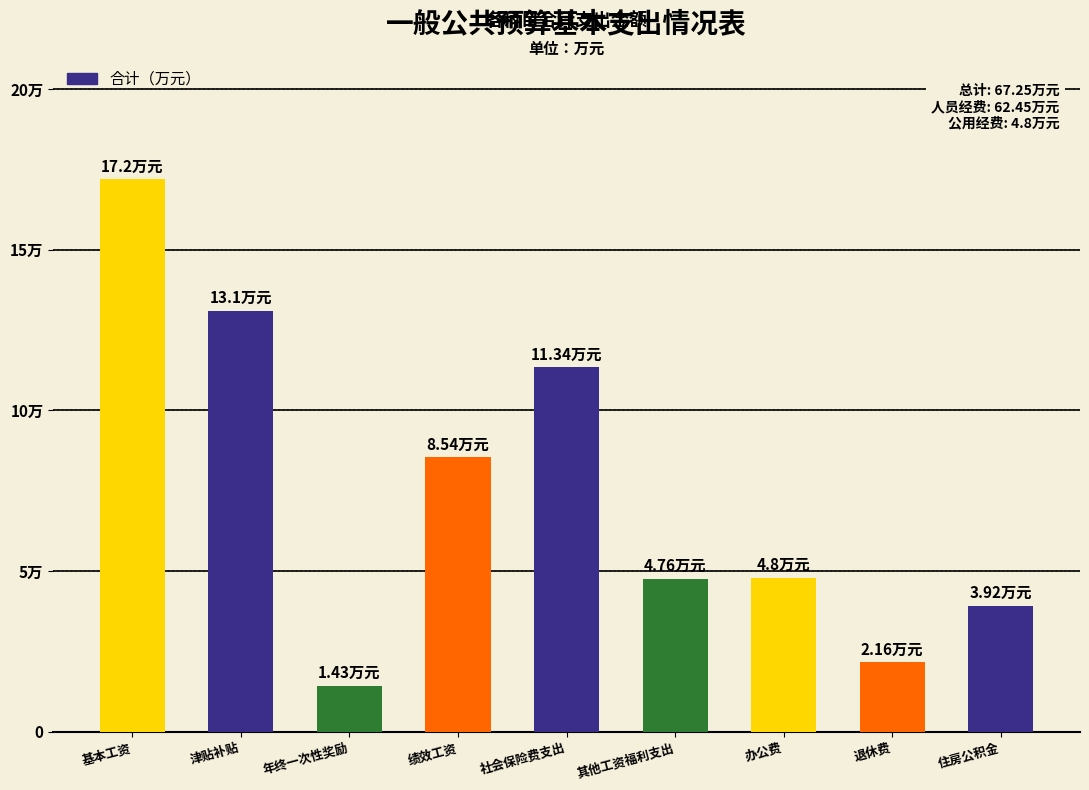

What is the change in value from 基本工资 to 绩效工资?

-8.7